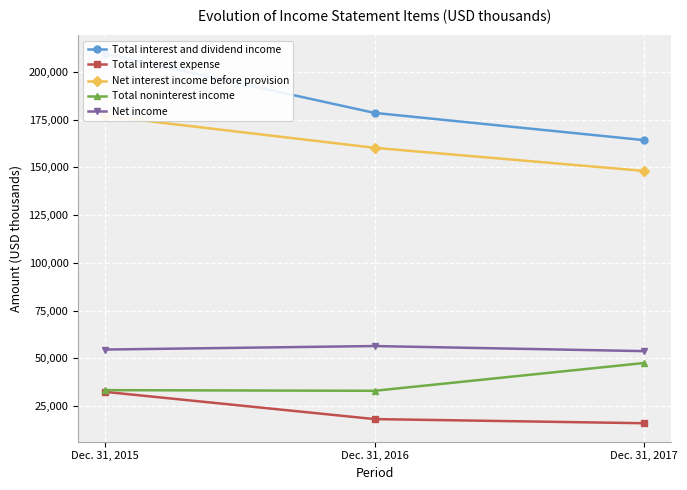

At Dec. 31, 2017, list the series in order from largest to smallest.

Total interest and dividend income, Net interest income before provision, Net income, Total noninterest income, Total interest expense